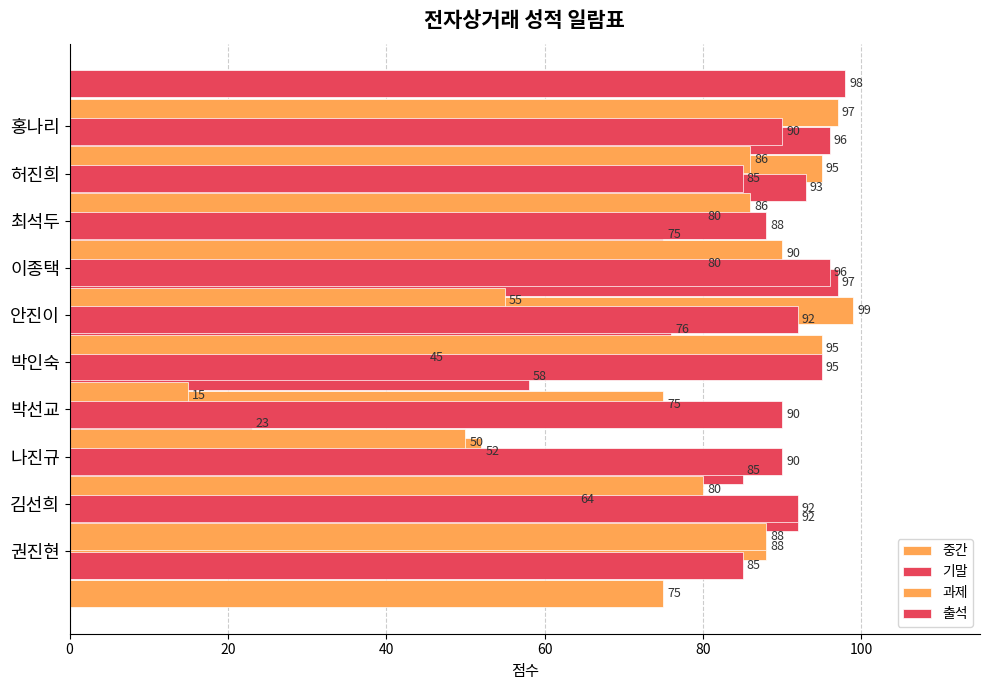

What is the spread (max minus min) of values at 8?

13